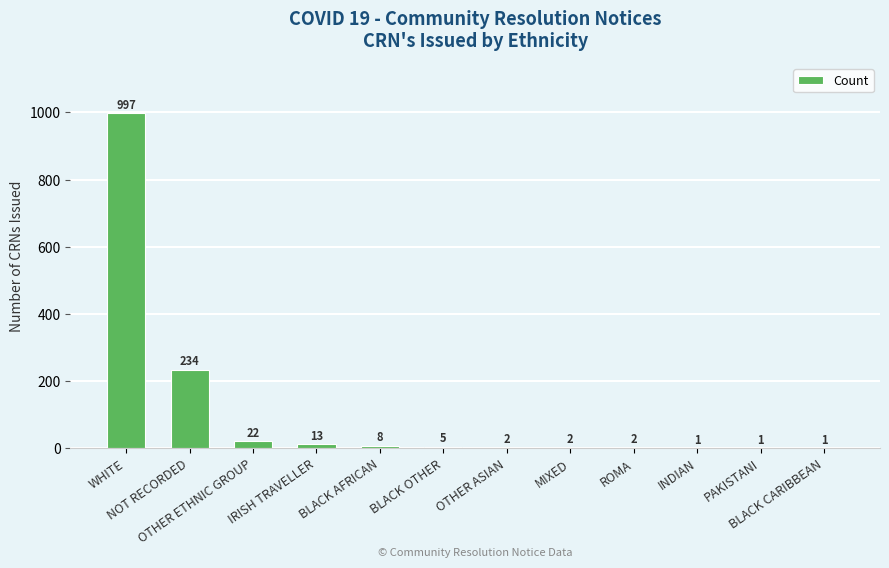

What is the sum of all values?

1288